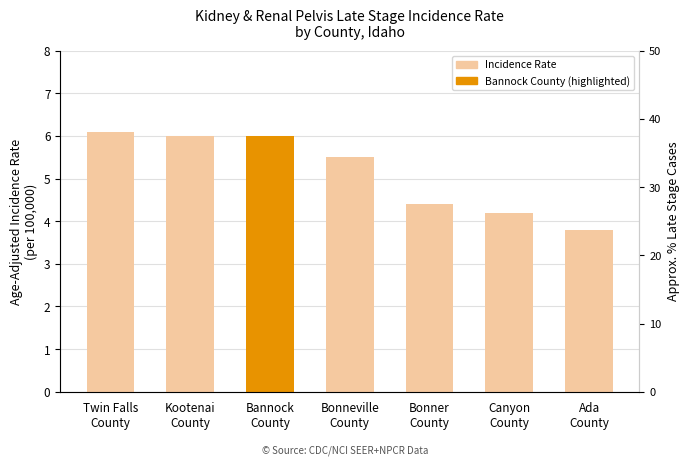

What is the sum of the values at Twin Falls
County and Ada
County?

9.9